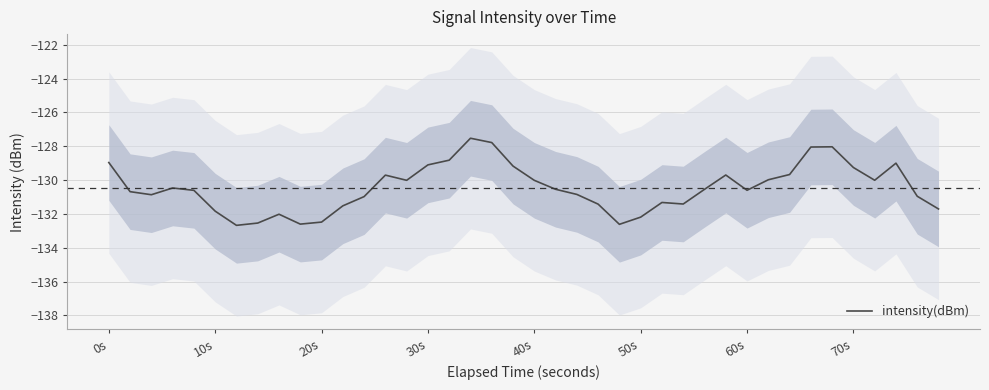

What is the highest value of the intensity(dBm) series?

-127.5